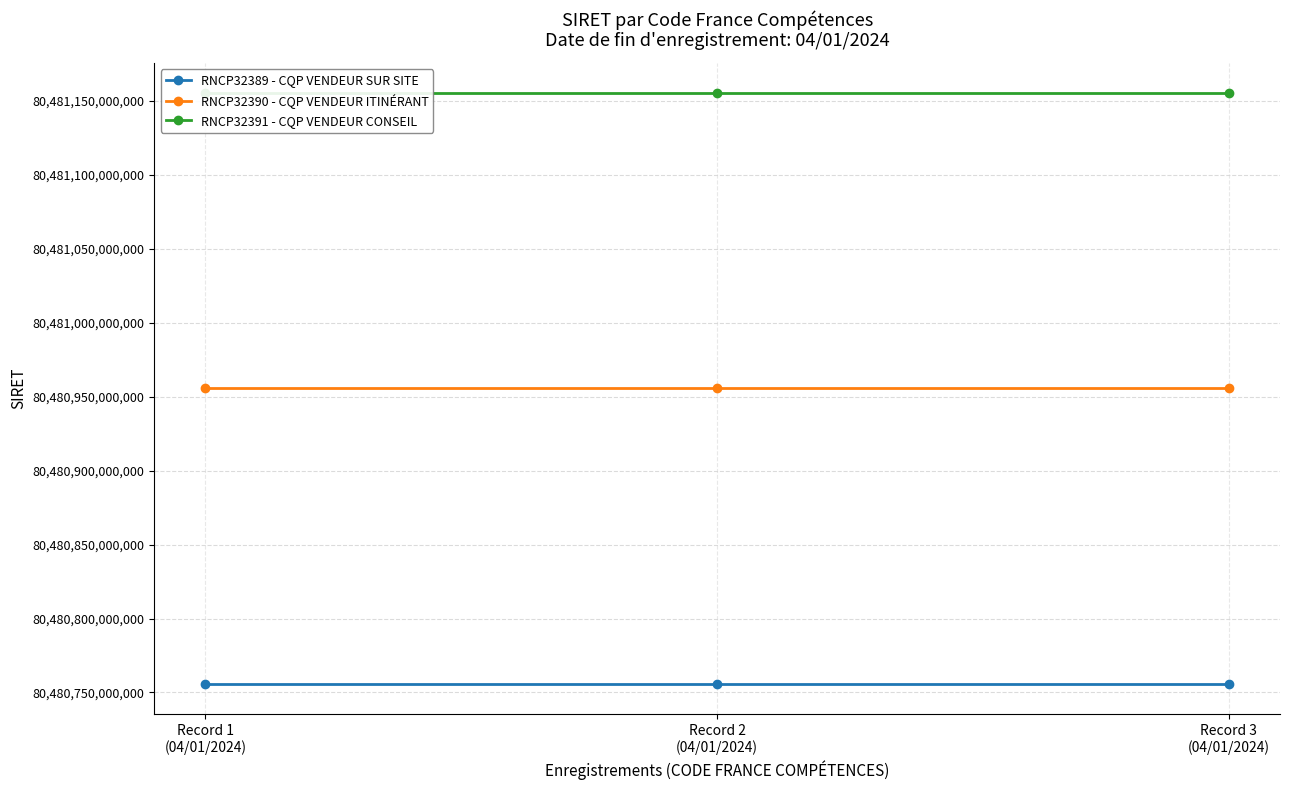

Reading left to right, transcribe all the data shown in this chart.

RNCP32389 - CQP VENDEUR SUR SITE: 80480755600017	80480755600017	80480755600017
RNCP32390 - CQP VENDEUR ITINÉRANT: 80480955600017	80480955600017	80480955600017
RNCP32391 - CQP VENDEUR CONSEIL: 80481155600017	80481155600017	80481155600017